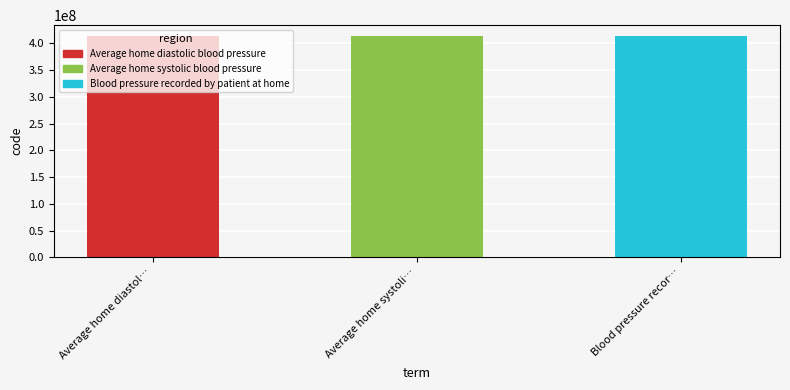

What is the minimum value shown in the chart?

413153004